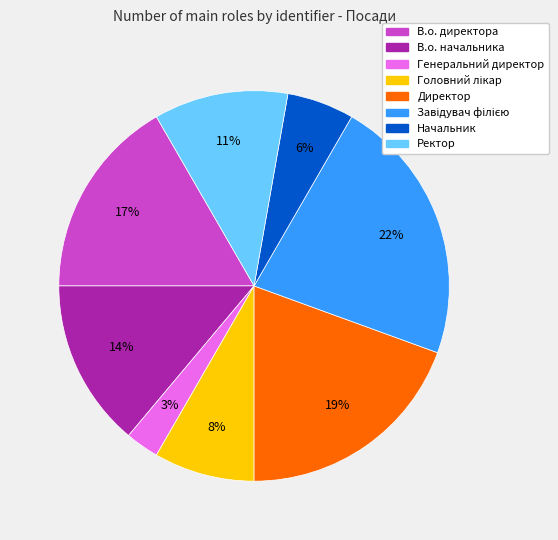

Do Ректор and Директор together represent more than half of the pie?

No